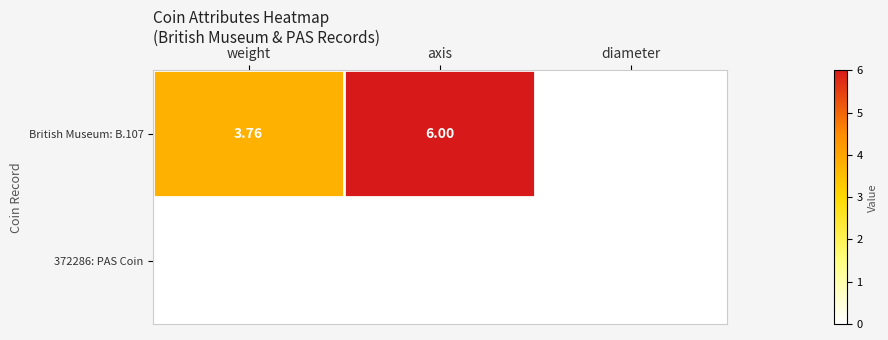

Where is 372286: PAS Coin nearest to the value 0?

weight